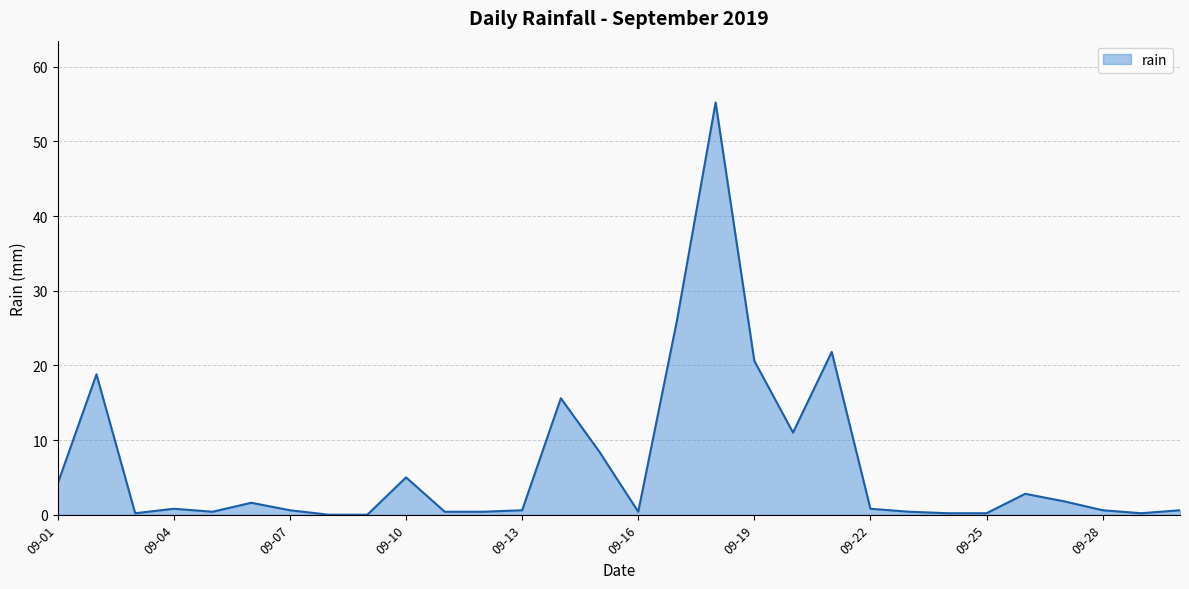

What is the difference between the maximum and minimum values?

55.2